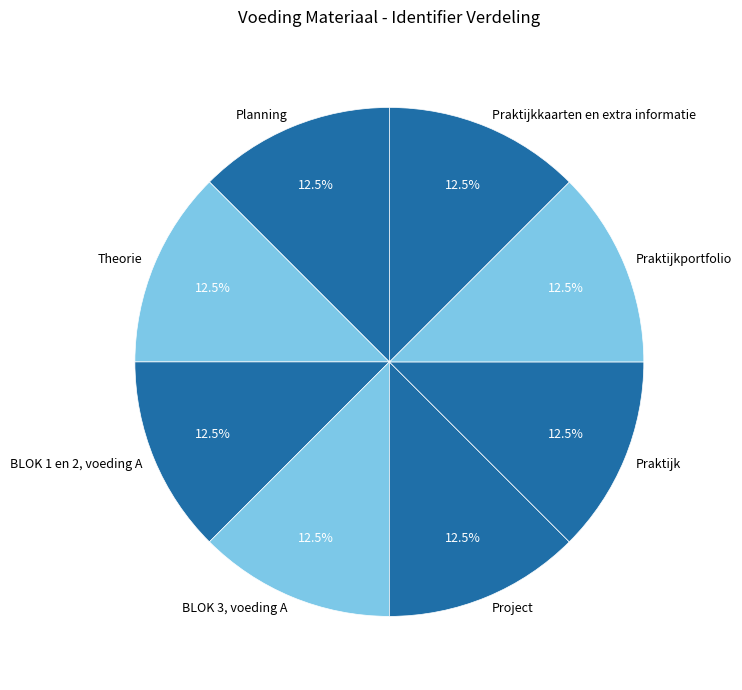

What is the ratio of the value at Praktijkportfolio to the value at Planning?

1.0